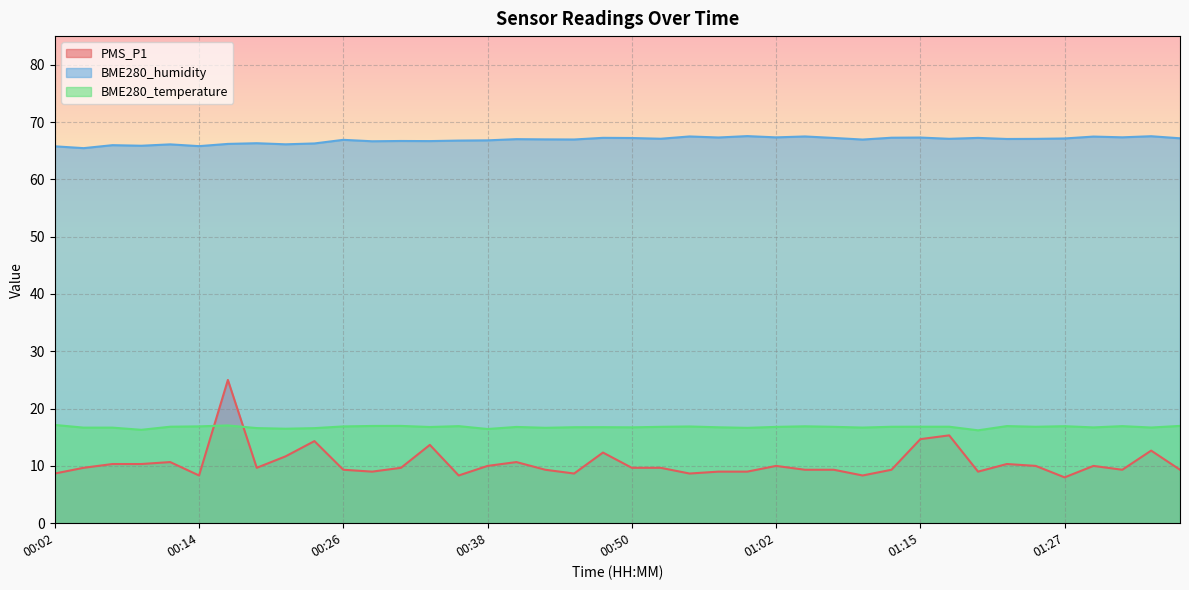

Is it true that BME280_temperature equals 7.8 at 01:02?

False